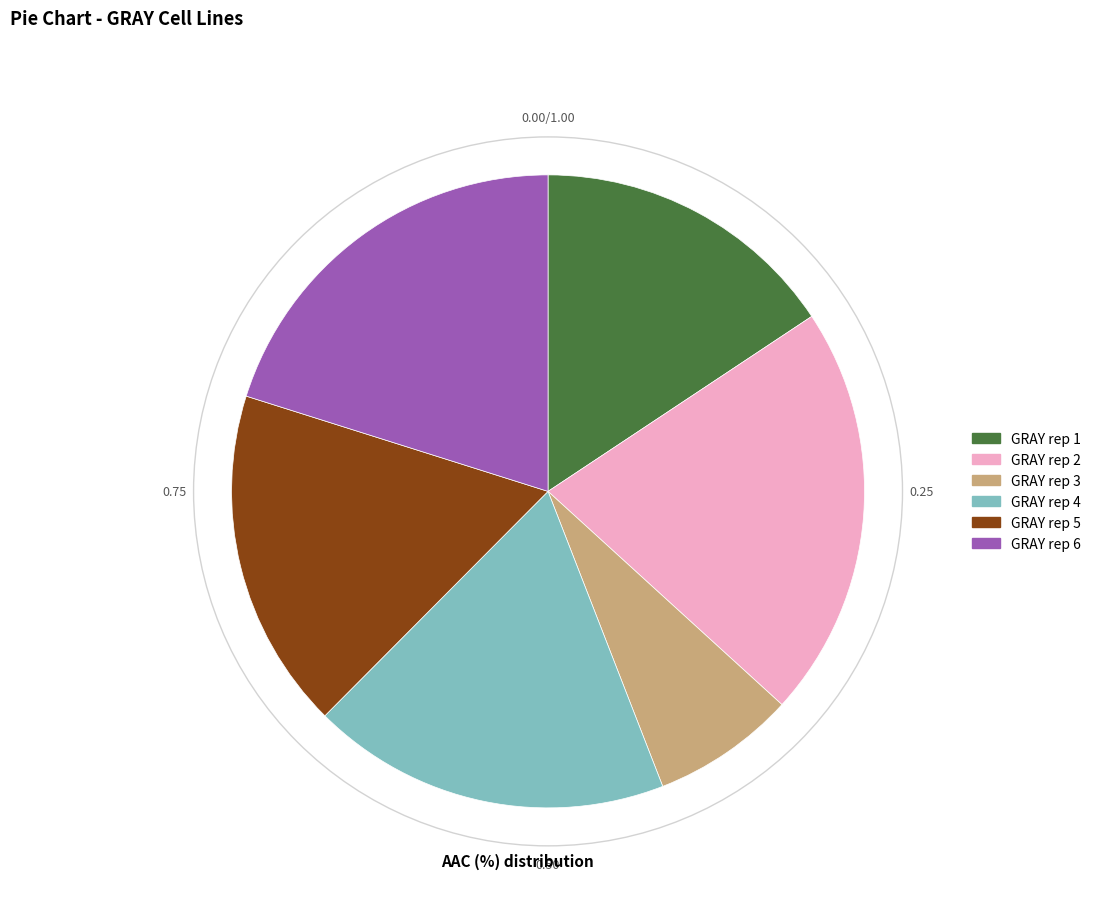

True or false: GRAY rep 3 accounts for 7% of the total.

True